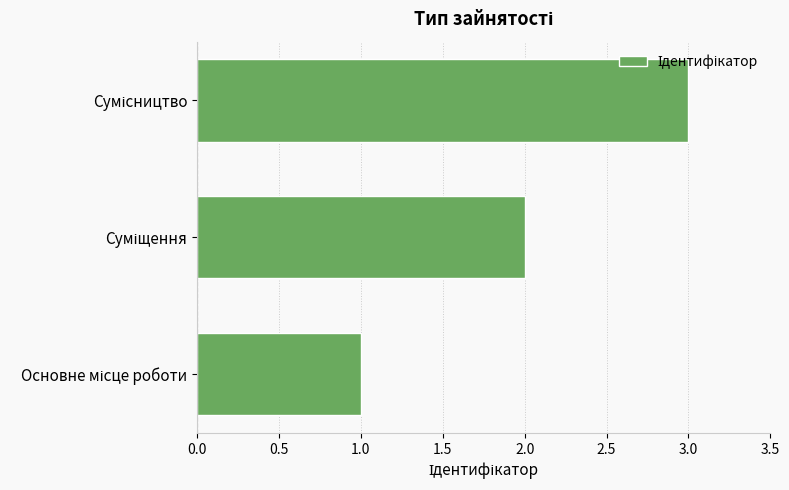

What is the sum of all values?

6